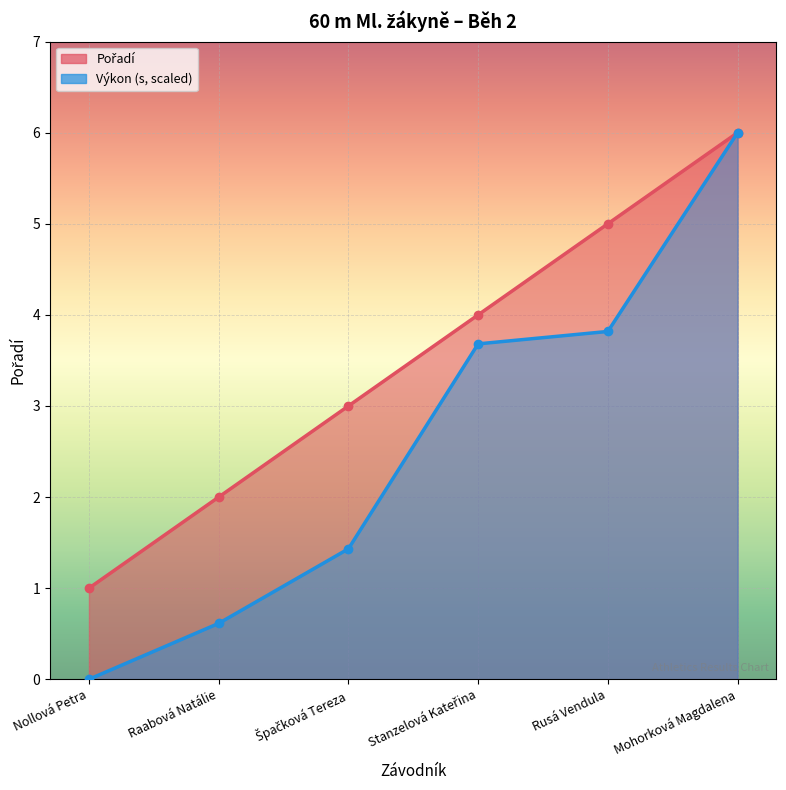

At Špačková Tereza, list the series in order from largest to smallest.

Pořadí, Výkon